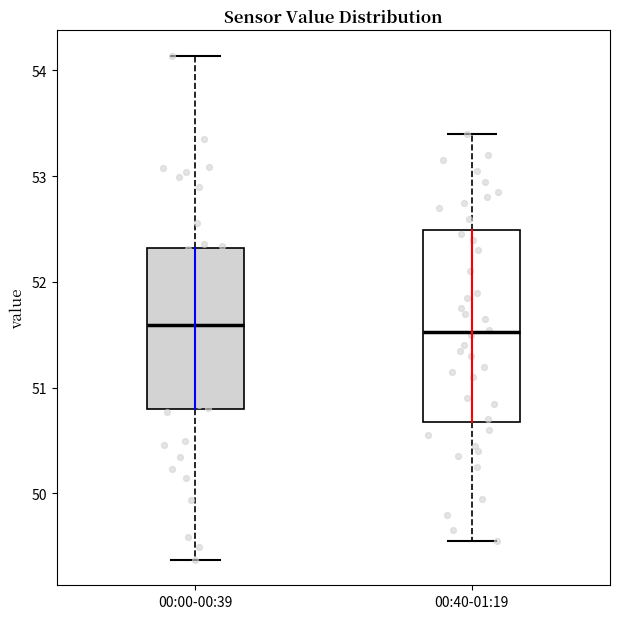

Which box is the tallest, from its lower edge to its upper edge?

00:40-01:19